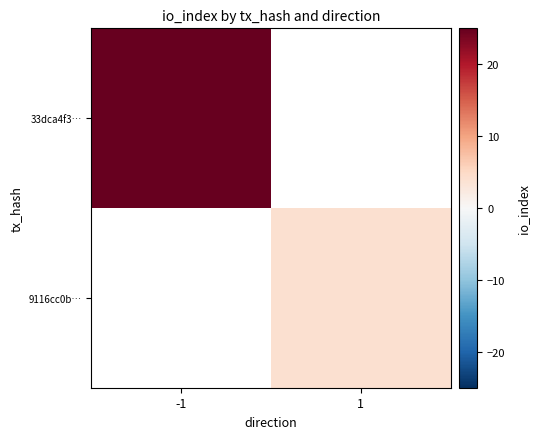

Is the value of 9116cc0b… at -1 greater than the value of 33dca4f3… at -1?

No